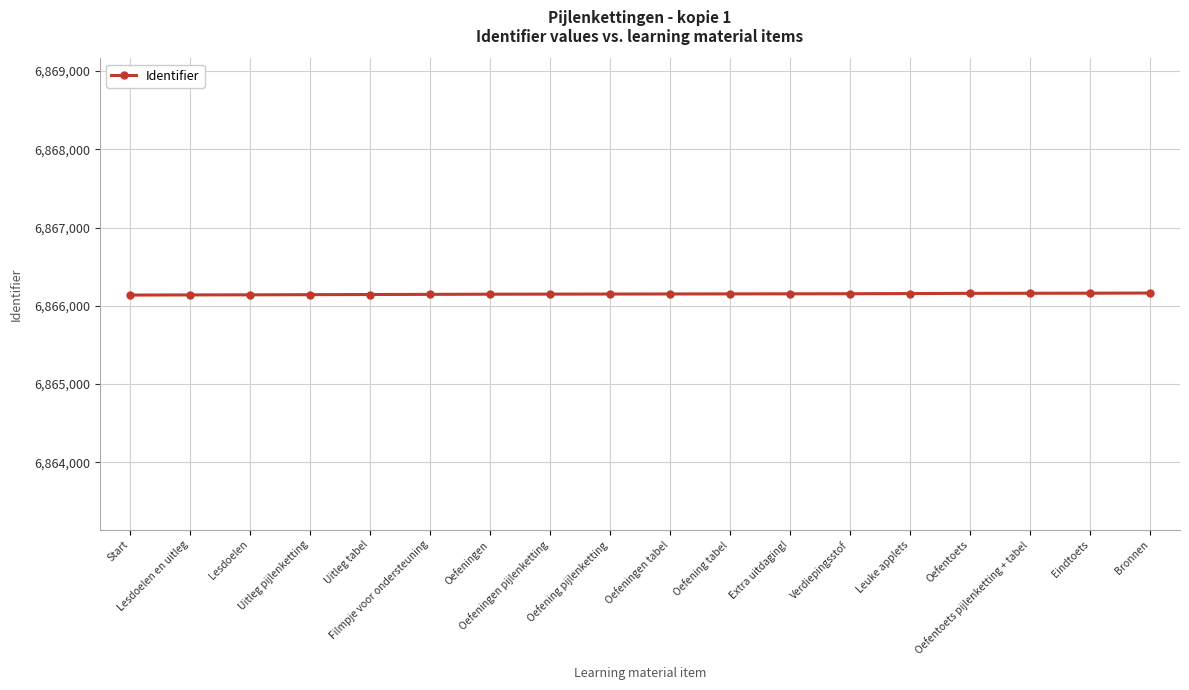

What is the value of the 13th point from the left?

6866154